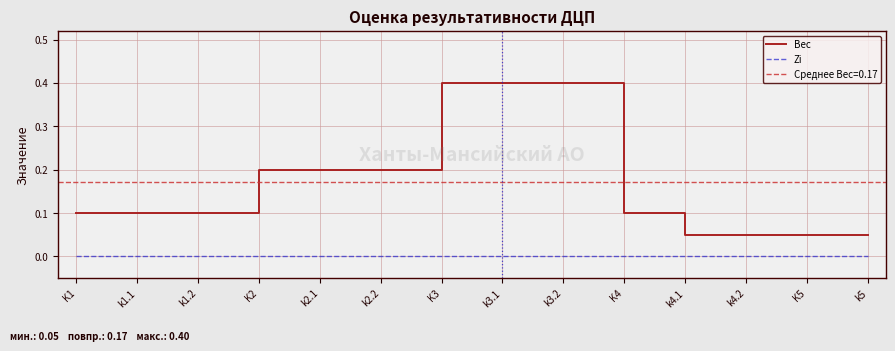

Which series has the largest range (max minus min)?

Вес